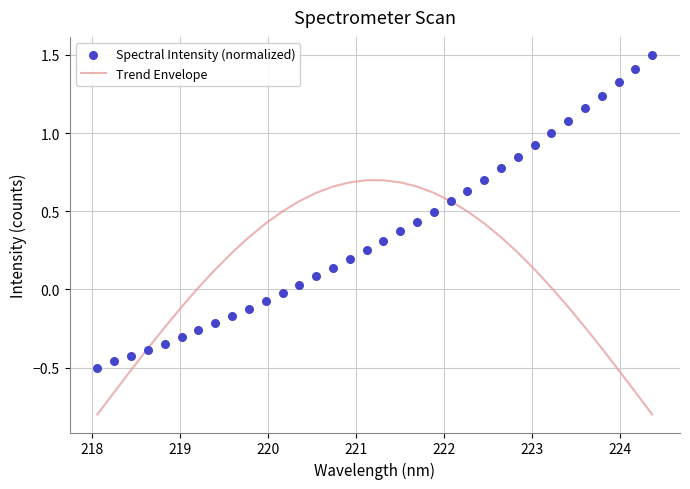

Which series has the largest Y range (max minus min)?

Spectral Intensity (normalized)